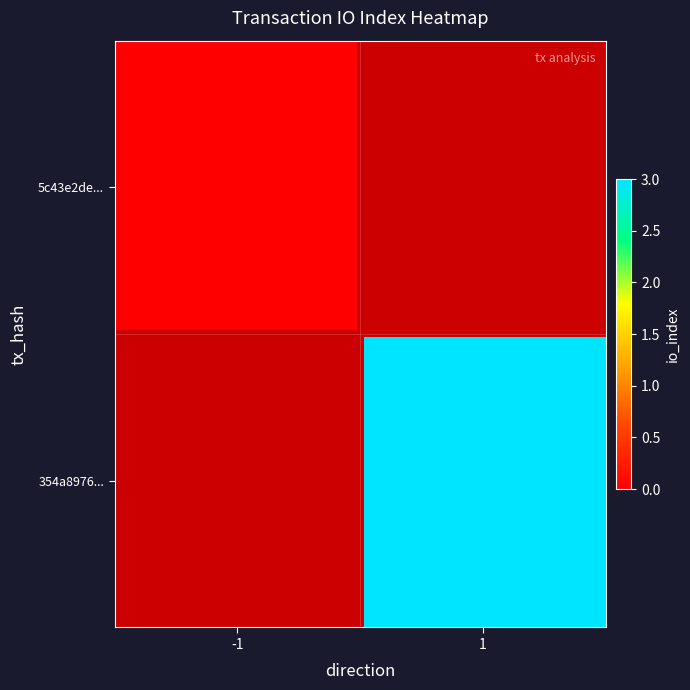

At how many categories does at least one series exceed 2?

1